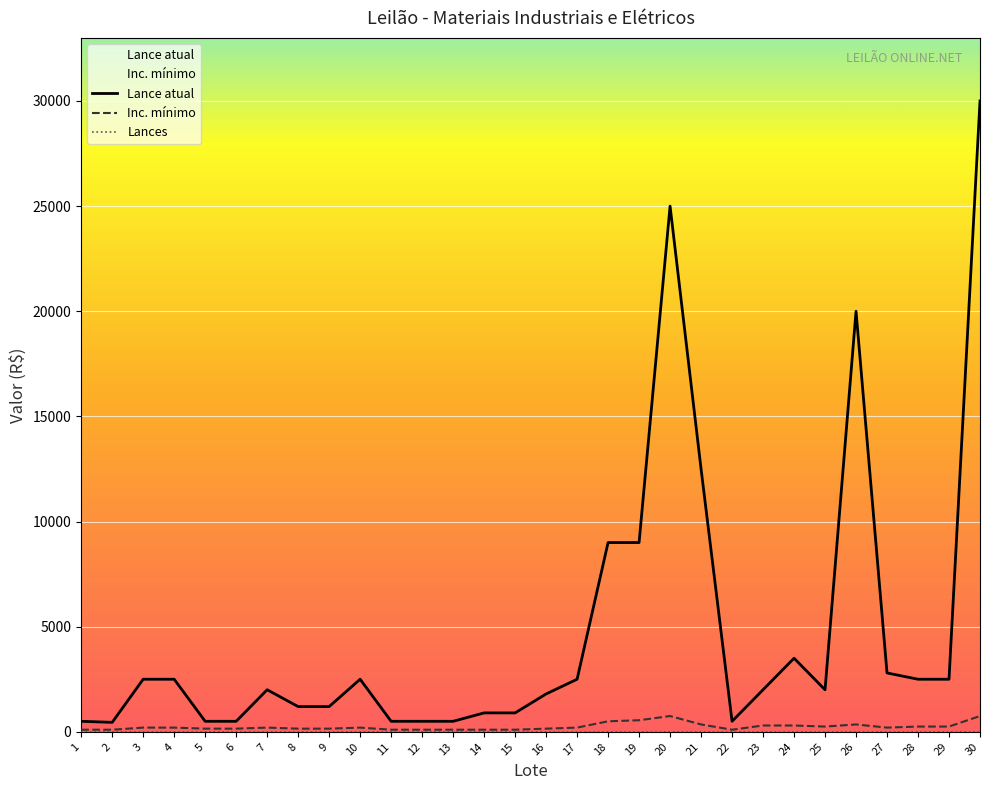

Reading left to right, what are all the values shown in this chart?

Lance atual: 1=500	2=450	3=2500	4=2500	5=500	6=500	7=2000	8=1200	9=1200	10=2500	11=500	12=500	13=500	14=900	15=900	16=1800	17=2500	18=9000	19=9000	20=25000	21=12500	22=500	23=2000	24=3500	25=2000	26=20000	27=2800	28=2500	29=2500	30=30000
Inc. mínimo: 1=100	2=100	3=200	4=200	5=150	6=150	7=200	8=150	9=150	10=200	11=100	12=100	13=100	14=100	15=100	16=150	17=200	18=500	19=550	20=750	21=350	22=100	23=300	24=300	25=250	26=350	27=200	28=250	29=250	30=750